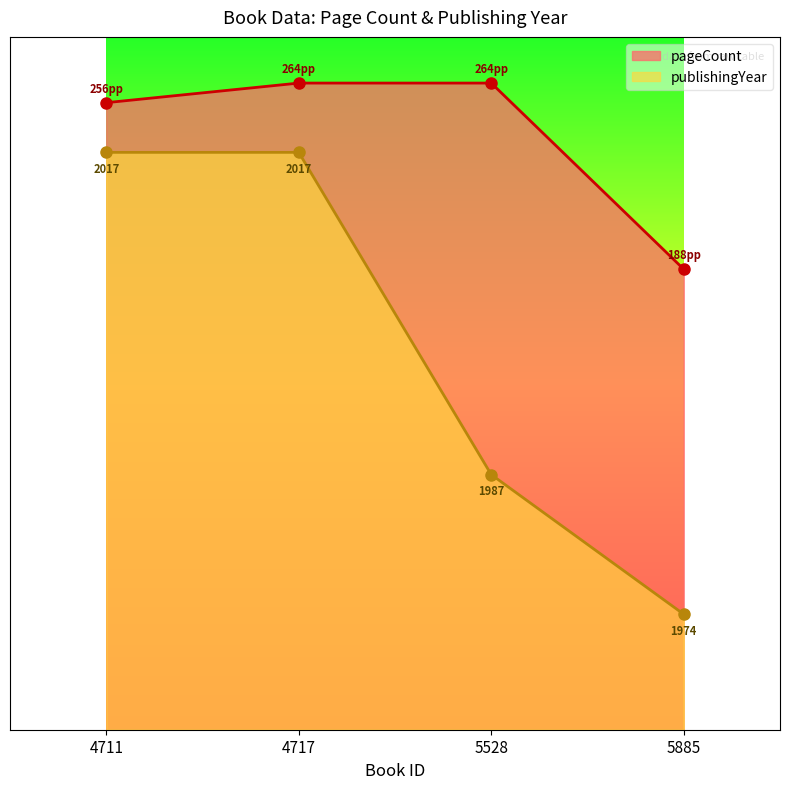

Between 5528 and 4717, which is larger?

5528